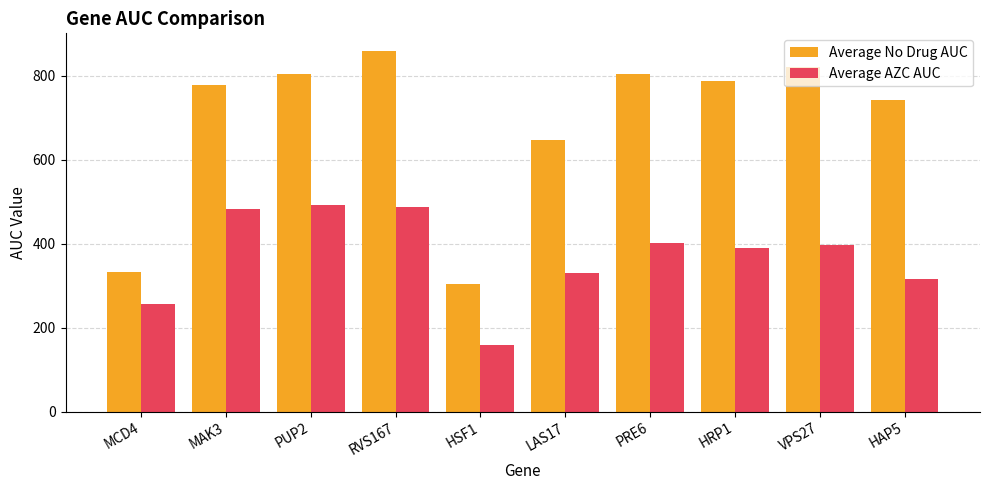

Does the chart contain stacked bars?

No